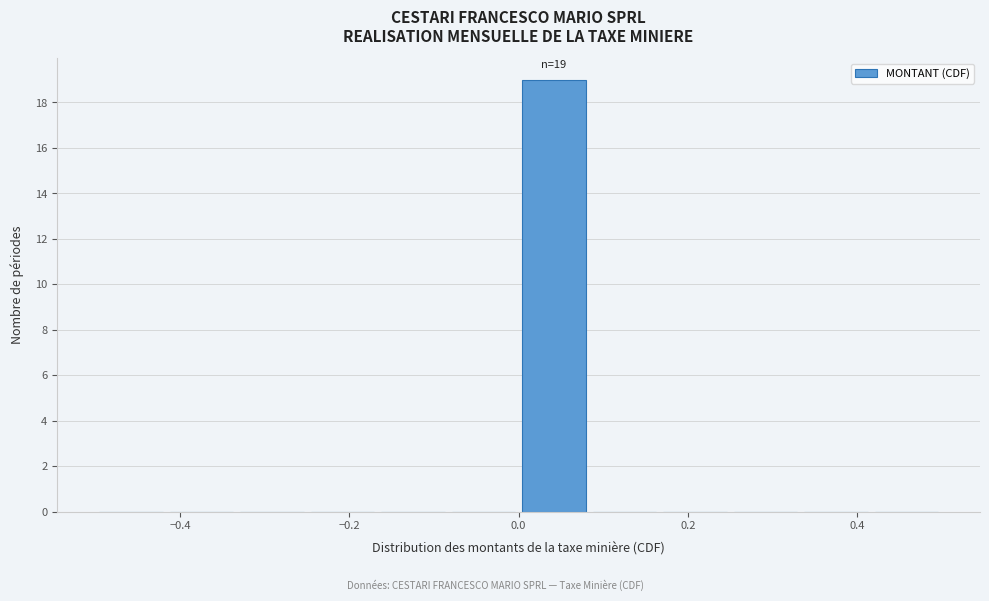

Which range on the x-axis has the tallest bar?

0.00 to 0.08